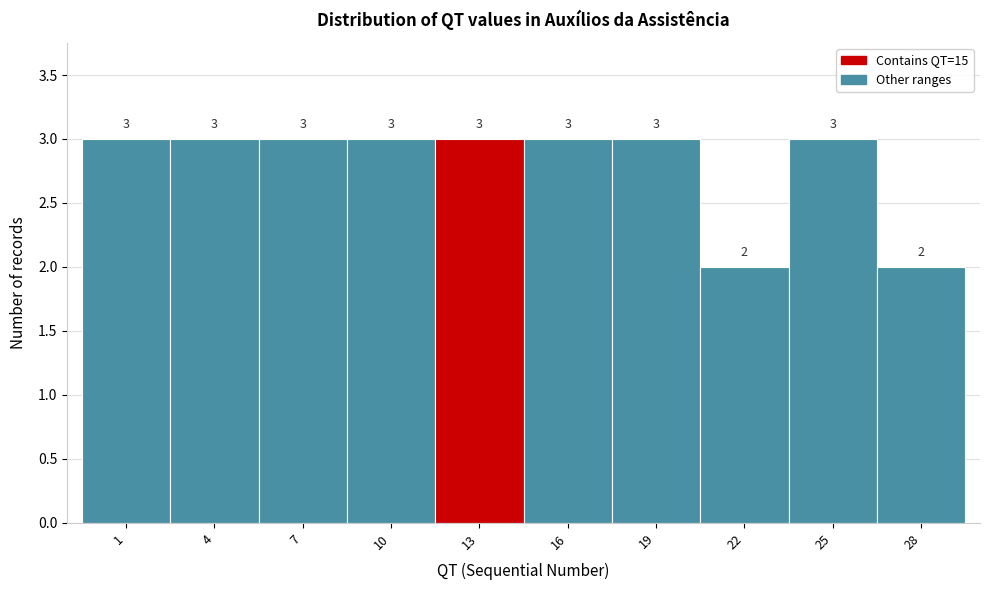

Reading left to right, list all the values displayed in this chart.

1=3	4=3	7=3	10=3	13=3	16=3	19=3	22=2	25=3	28=2